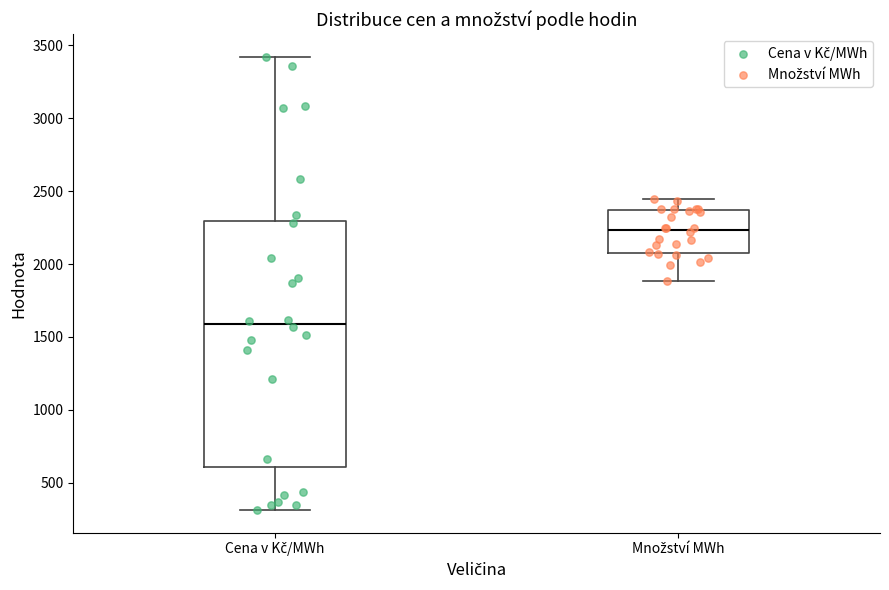

Comparing the boxes themselves (not the whiskers), which one is the tallest?

Cena v Kč/MWh